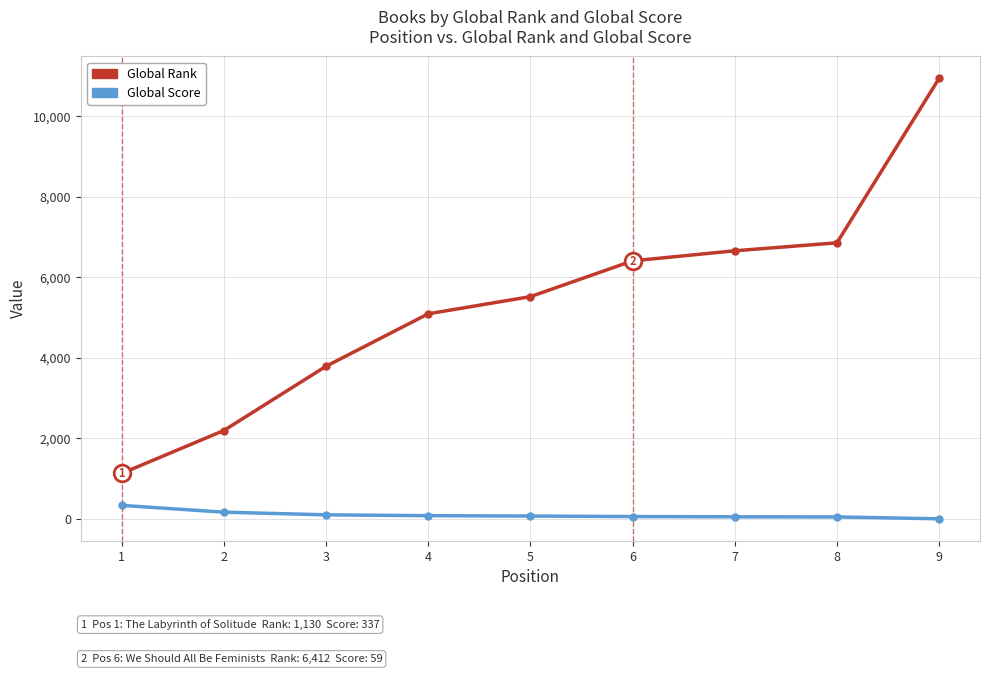

Which series has the widest spread of values?

Global Rank